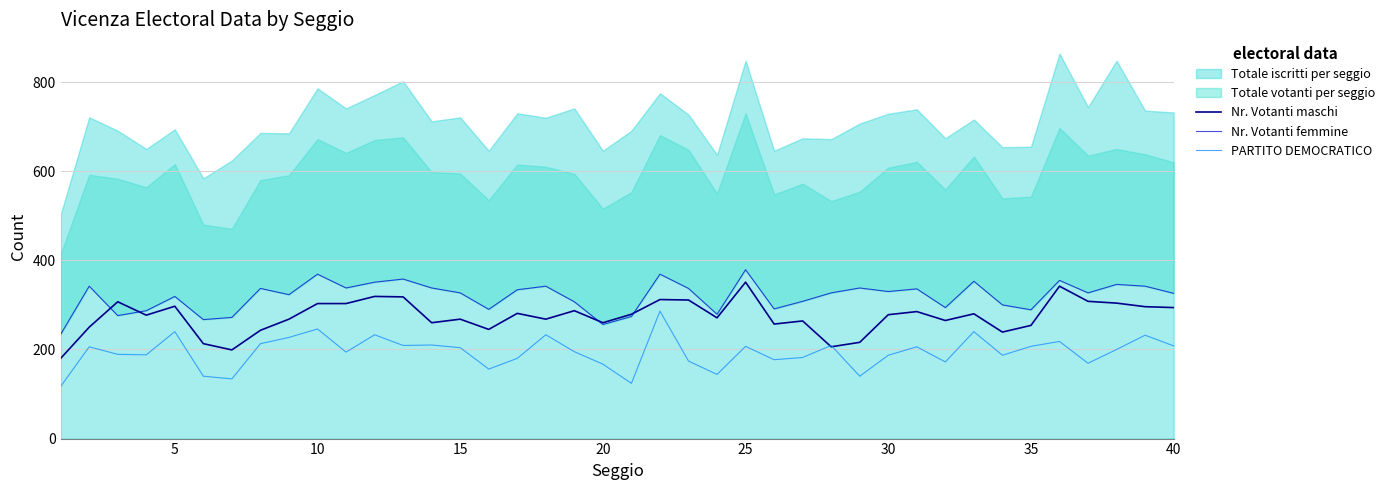

What is the highest value of the PARTITO DEMOCRATICO series?

286